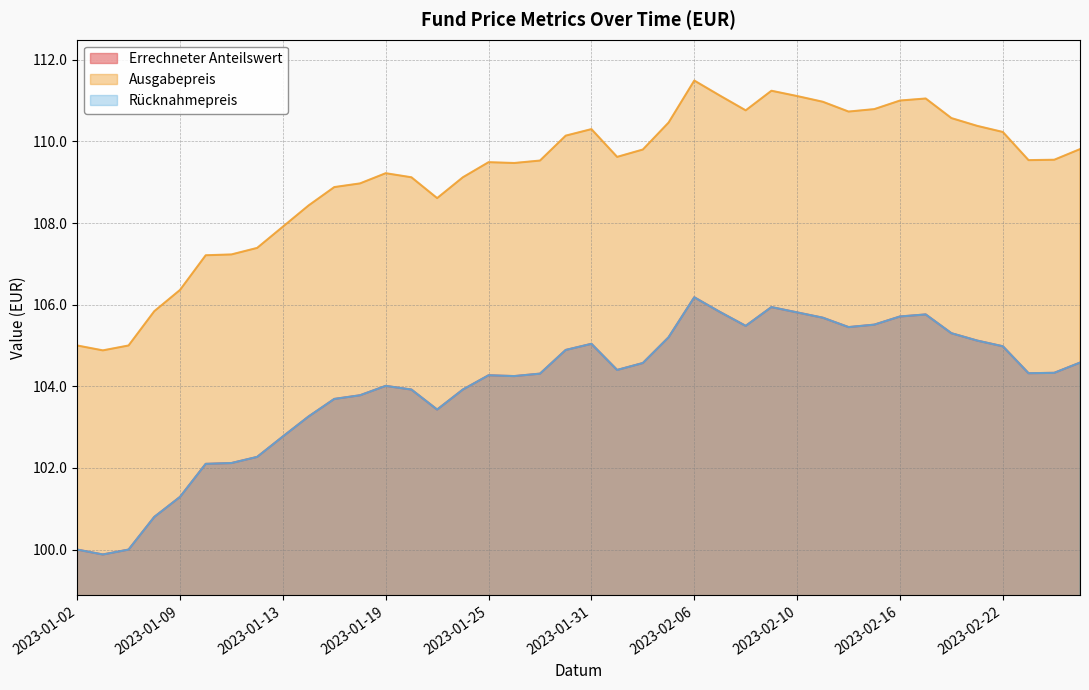

At which category is the sum across all series the highest?

2023-02-06